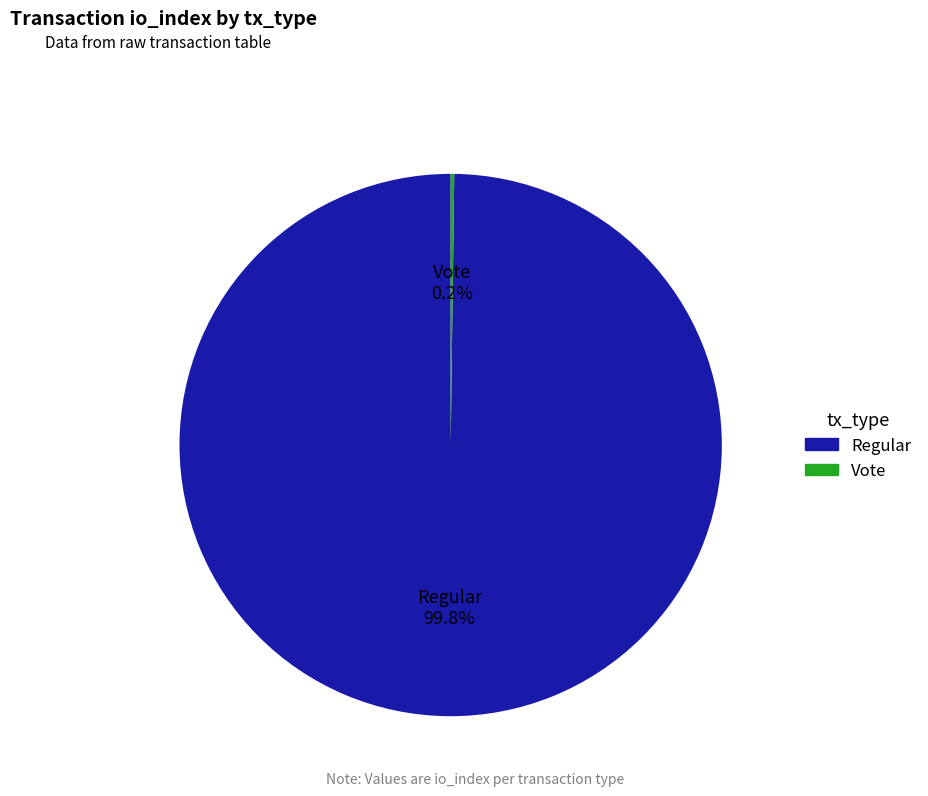

What portion of the pie excludes Regular?

0.2%